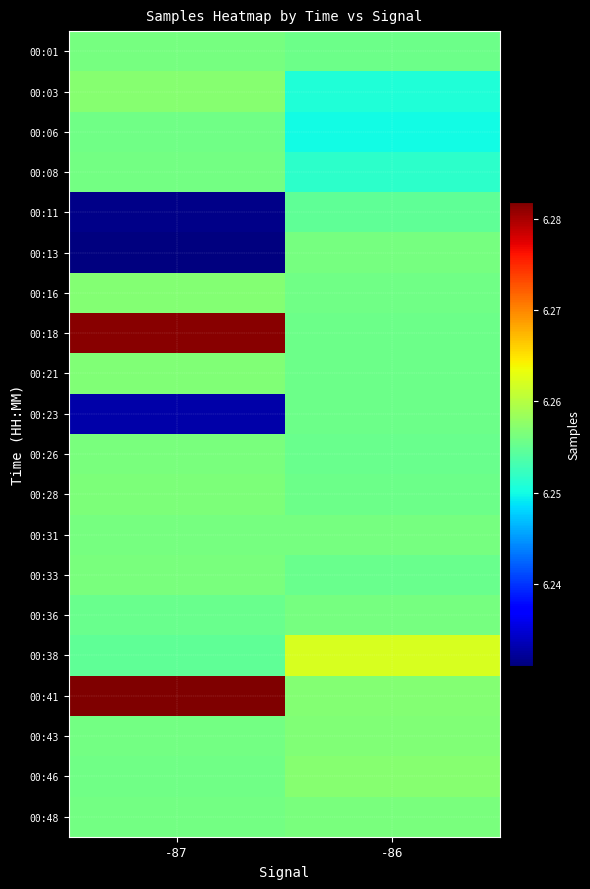

What is the minimum value shown in the chart?

6231076